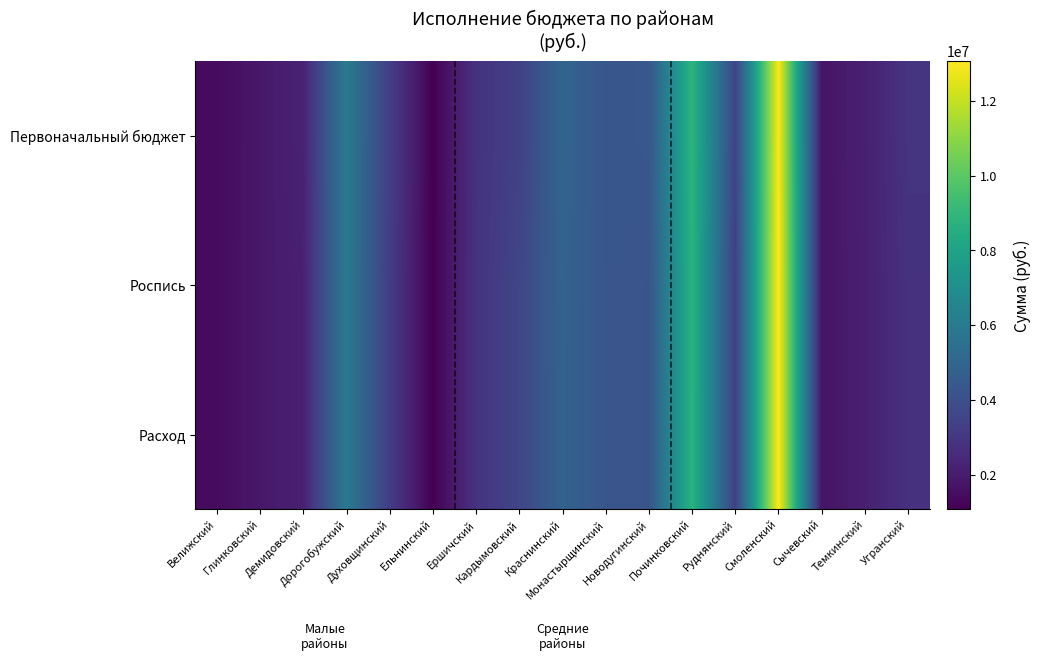

At how many categories does at least one series exceed 7218812?

2